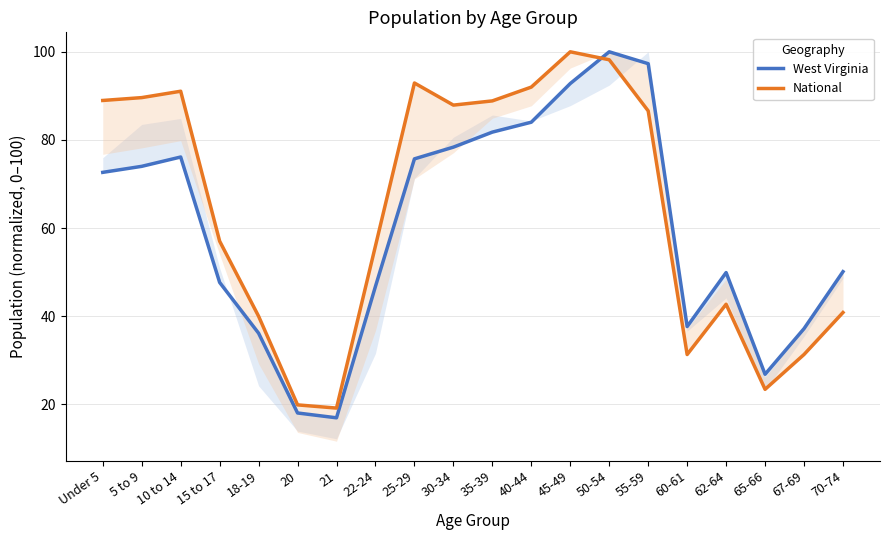

What is the difference between the second highest and second lowest values in the National series?

78.3